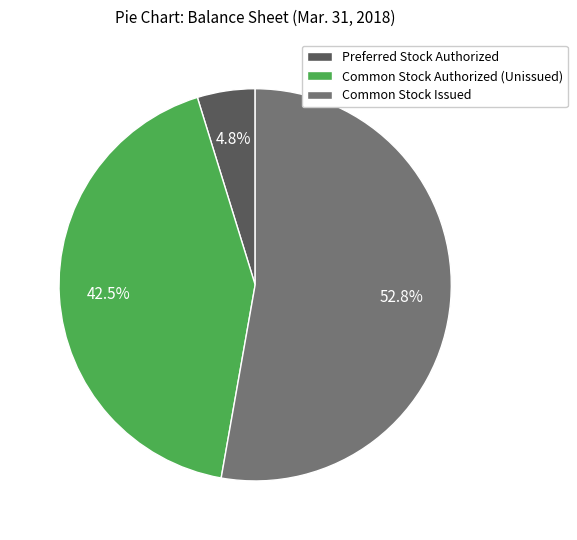

Which category has the smallest portion of the pie?

Preferred Stock Authorized